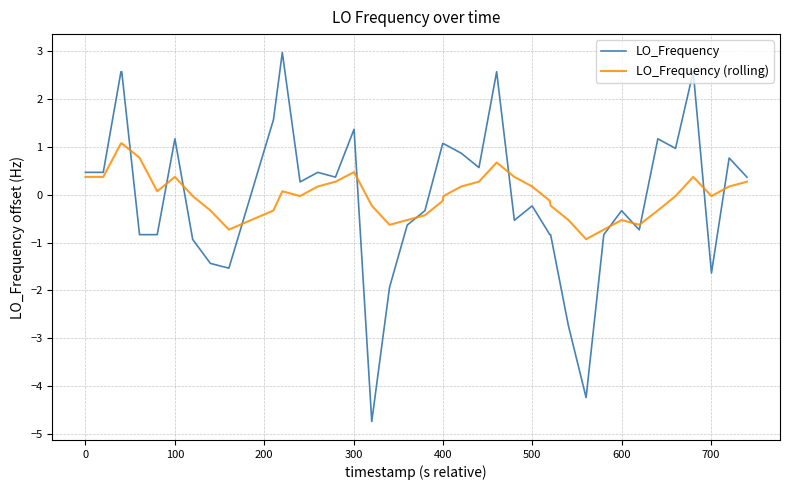

What is the difference between the maximum and minimum values in the LO_Frequency (rolling) series?

2.0